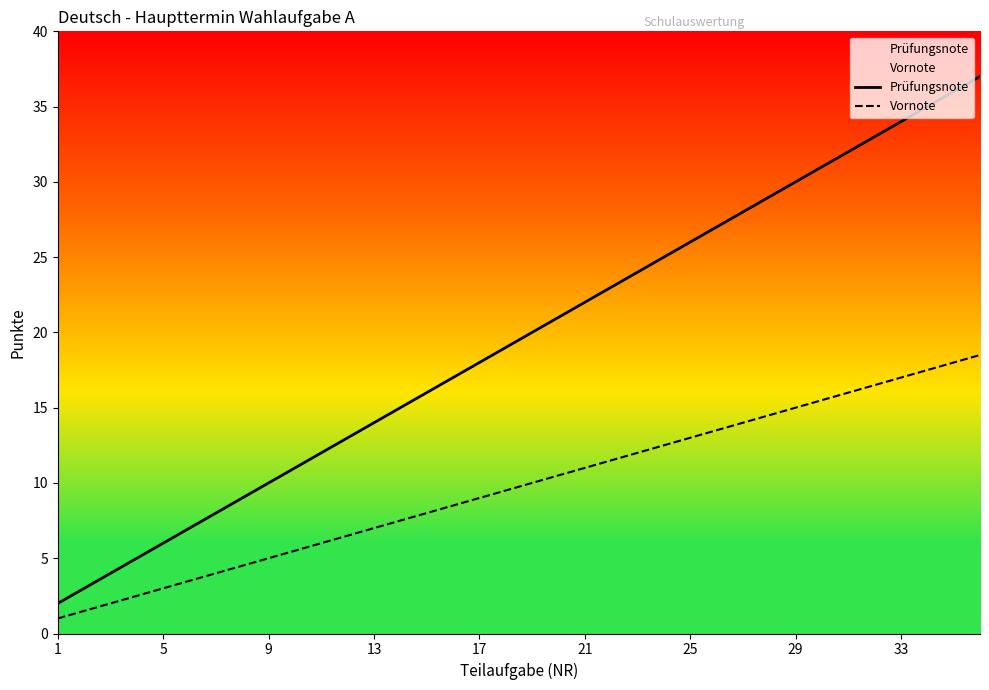

What is the minimum value for Vornote?

1.0